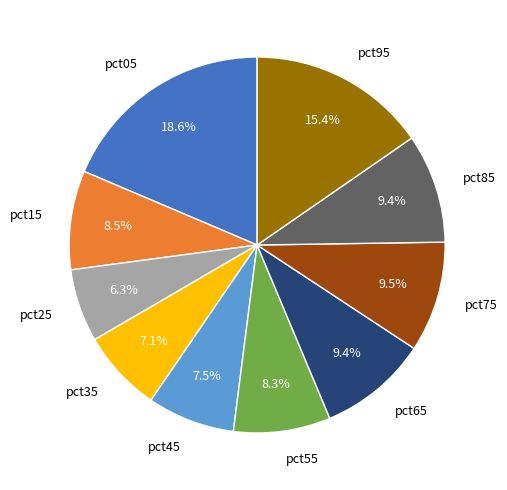

Does any single category account for the majority?

No